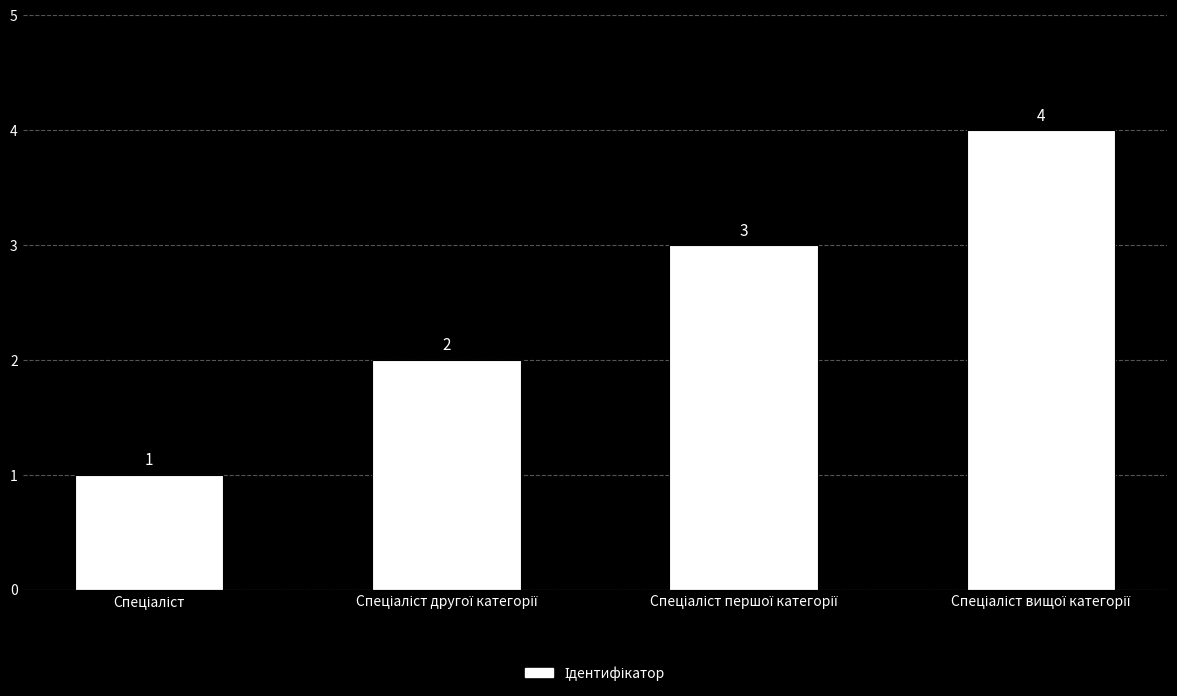

What is the value of the 4th bar from the left?

4